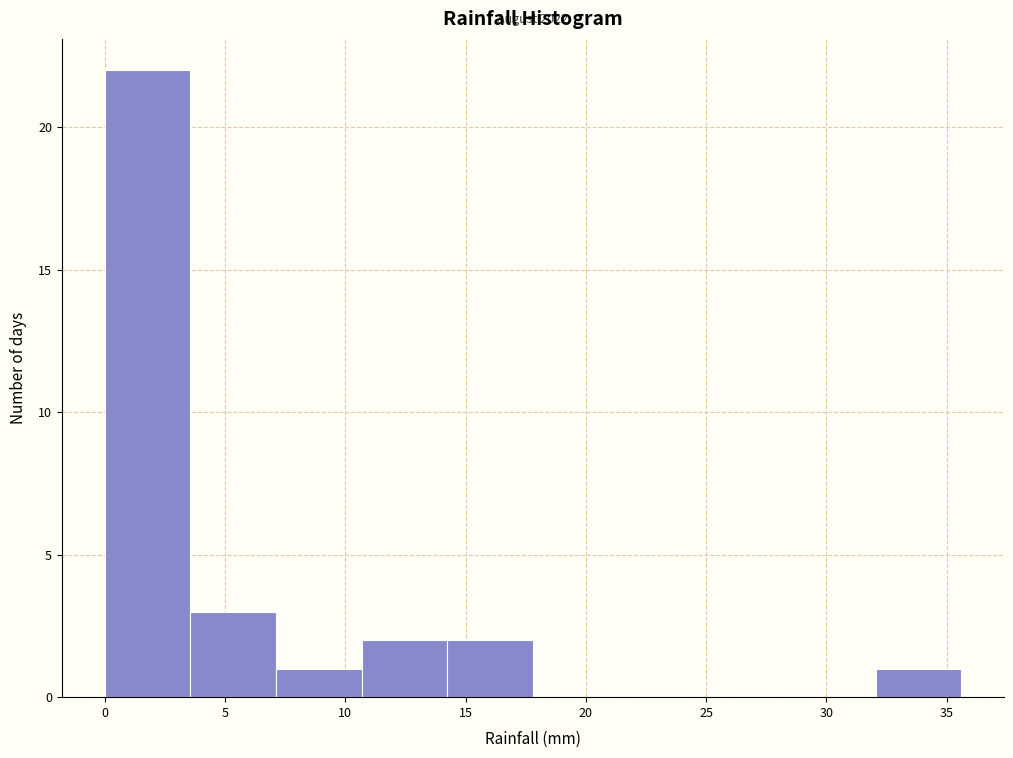

Which range on the x-axis has the tallest bar?

0.0 to 3.5